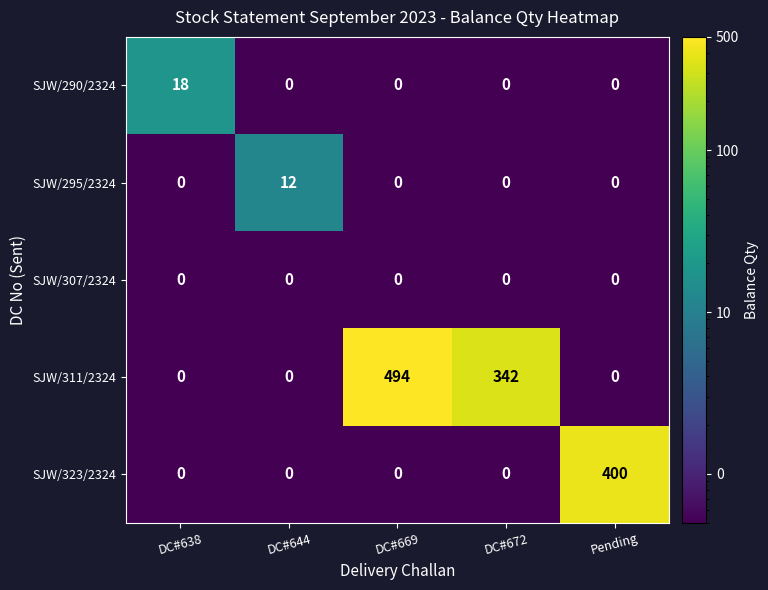

What is the spread (max minus min) of values at Pending?

400